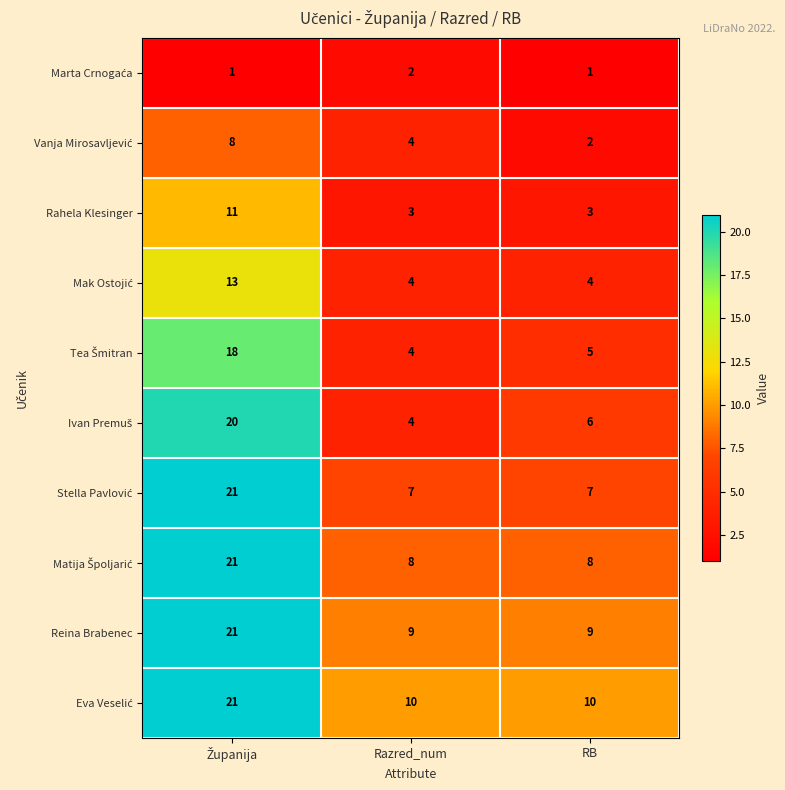

What is the minimum value for Reina Brabenec?

9